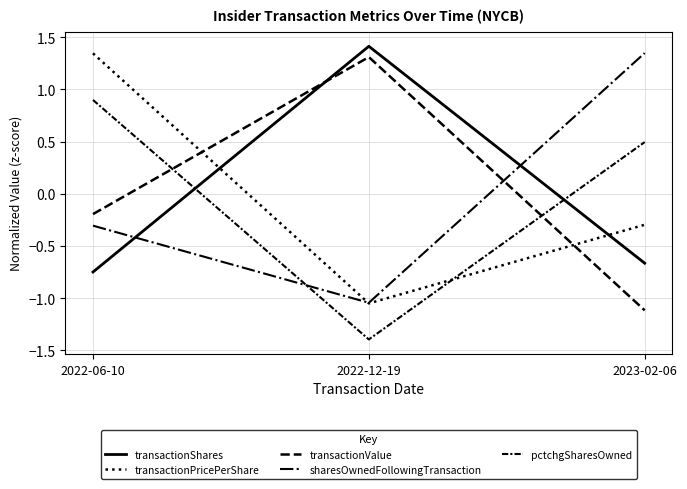

True or false: transactionShares has a value of 2.1 at 2022-12-19.

False